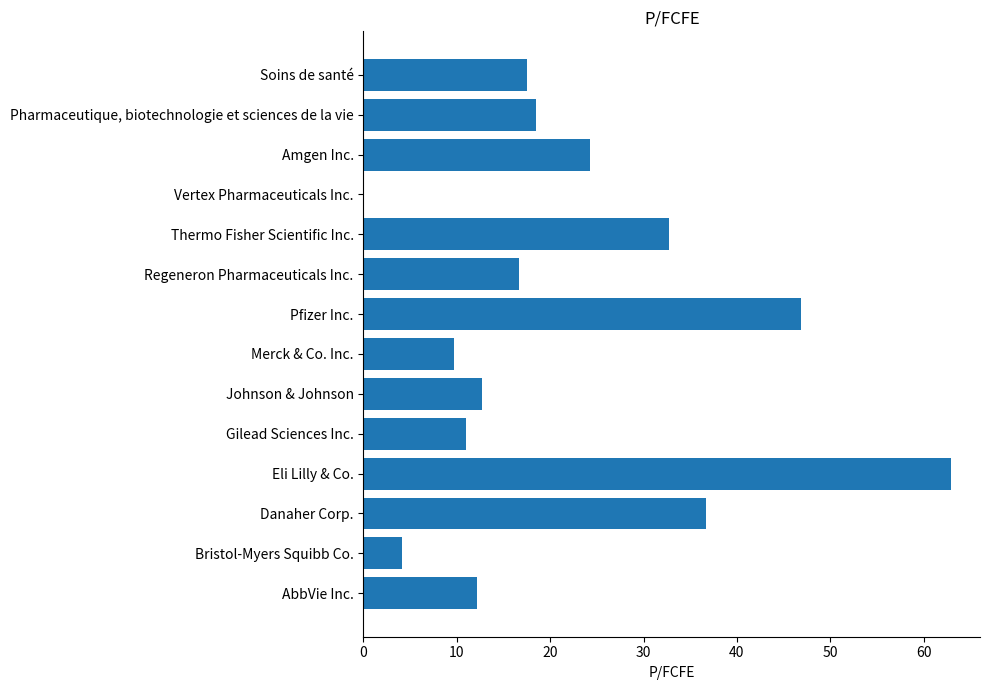

What is the maximum value shown in the chart?

62.9